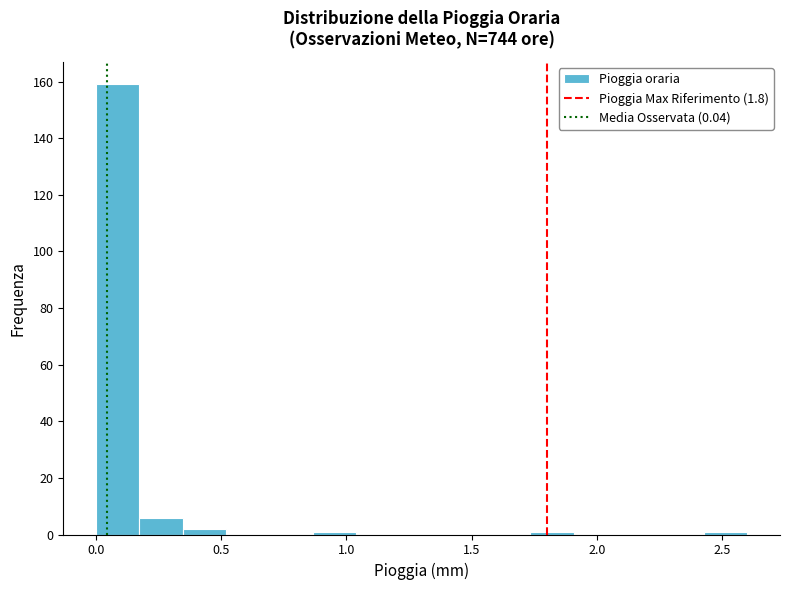

Around what value on the x-axis is the tallest bar? Give the approximate position of its centre, as read against the axis.

0.10